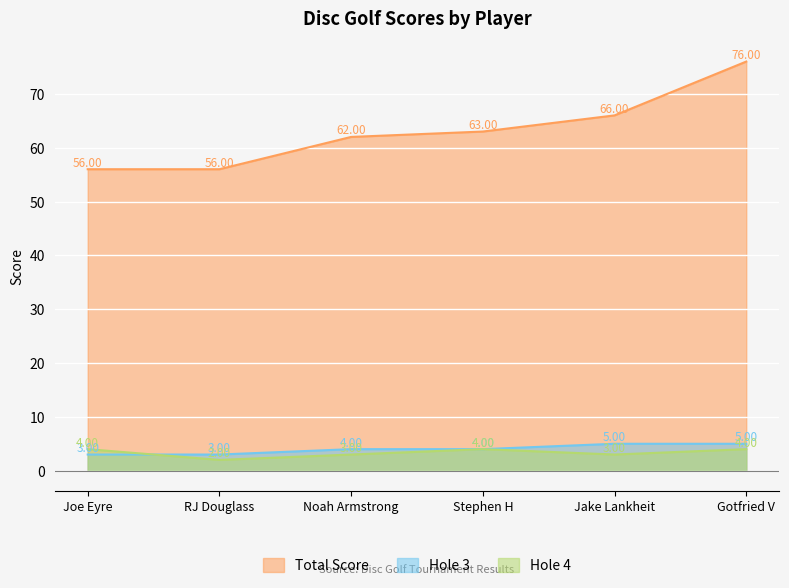

Reading left to right, list all the values displayed in this chart.

event_total_score: Joe Eyre=56	RJ Douglass=56	Noah Armstrong=62	Stephen H=63	Jake Lankheit=66	Gotfried V=76
hole_3: Joe Eyre=3	RJ Douglass=3	Noah Armstrong=4	Stephen H=4	Jake Lankheit=5	Gotfried V=5
hole_4: Joe Eyre=4	RJ Douglass=2	Noah Armstrong=3	Stephen H=4	Jake Lankheit=3	Gotfried V=4